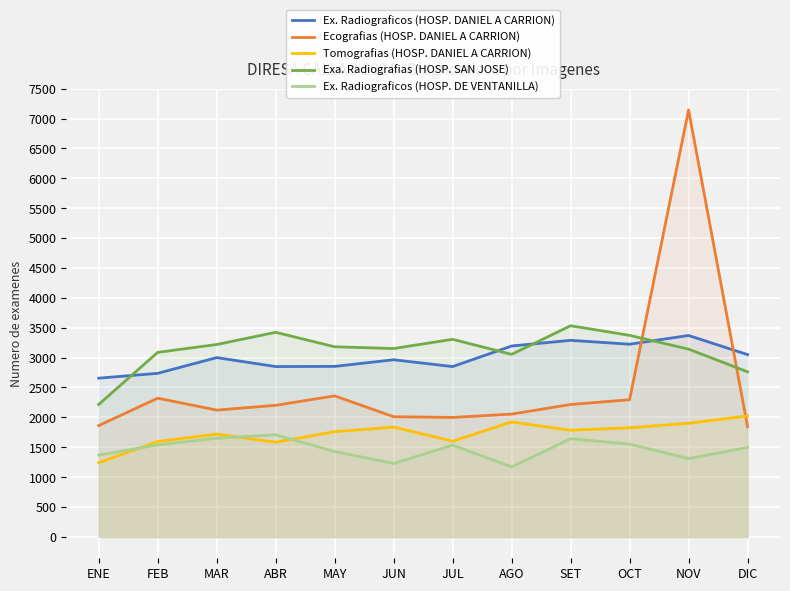

What is the maximum value for Ecografias (HOSP. DANIEL A CARRION)?

7143